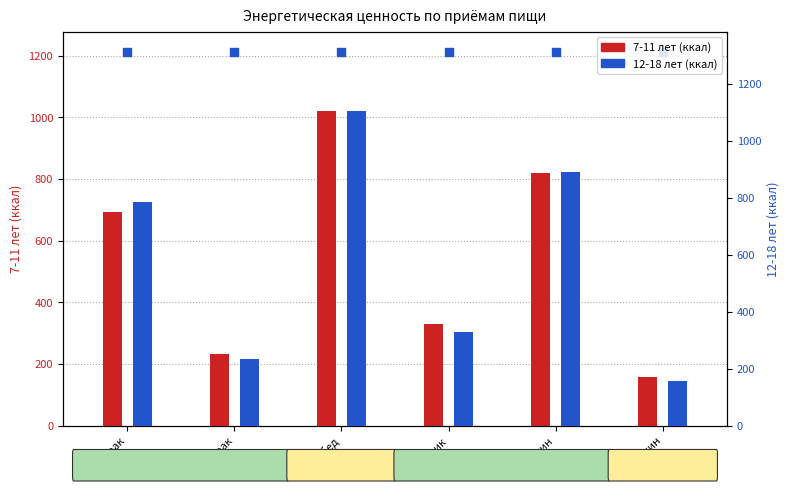

At which category is the sum across all series the highest?

Обед